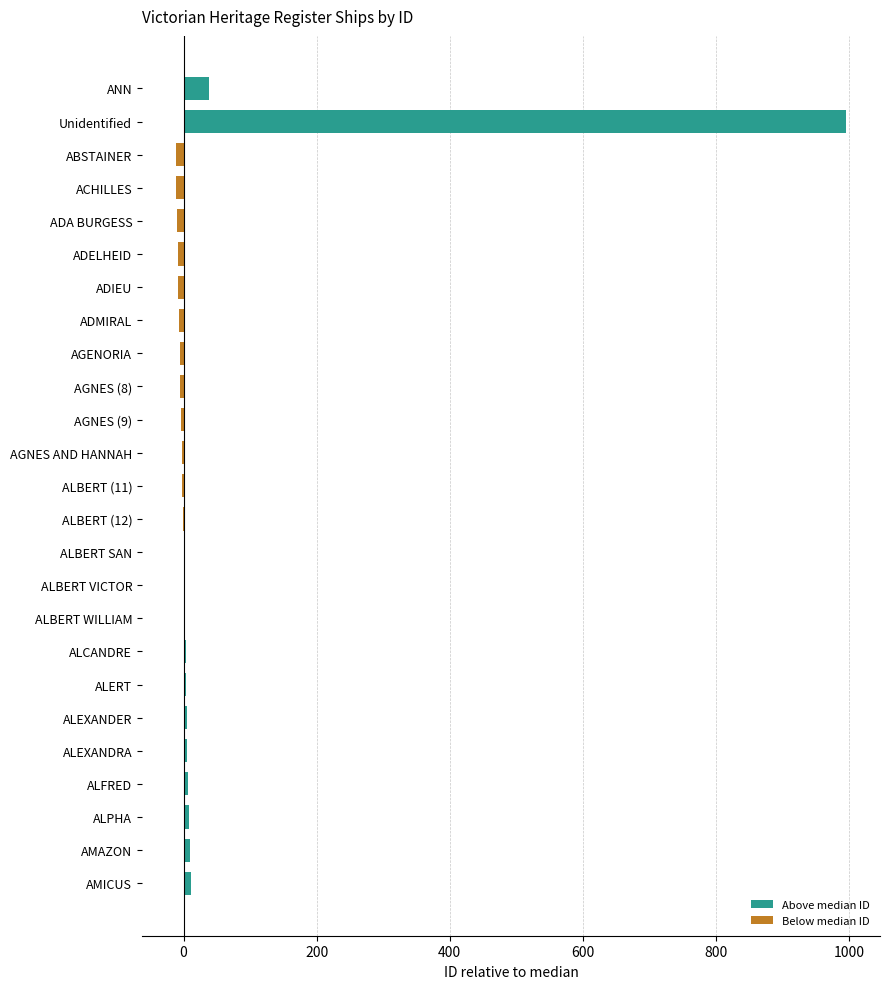

What is the change in value from ADELHEID to AMAZON?

+19